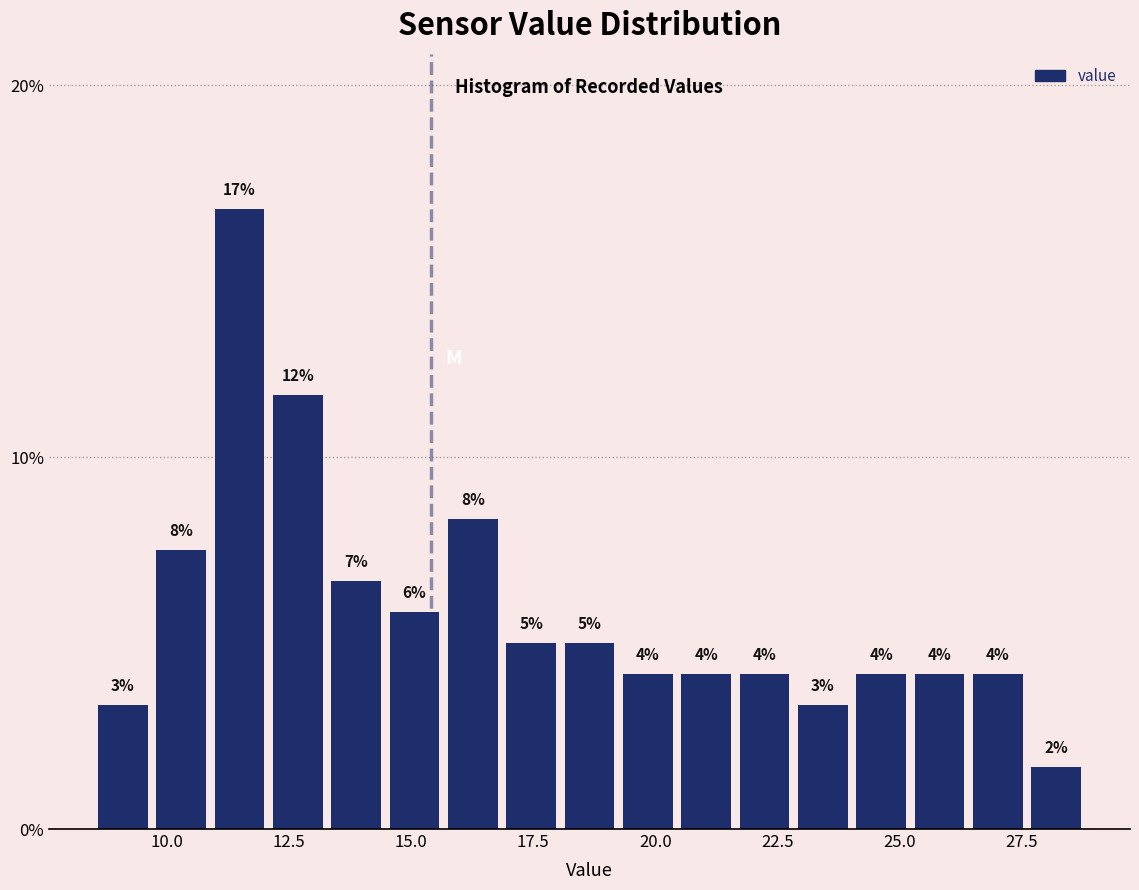

Read against the x-axis, roughly where is the centre of the tallest bar?

11.5